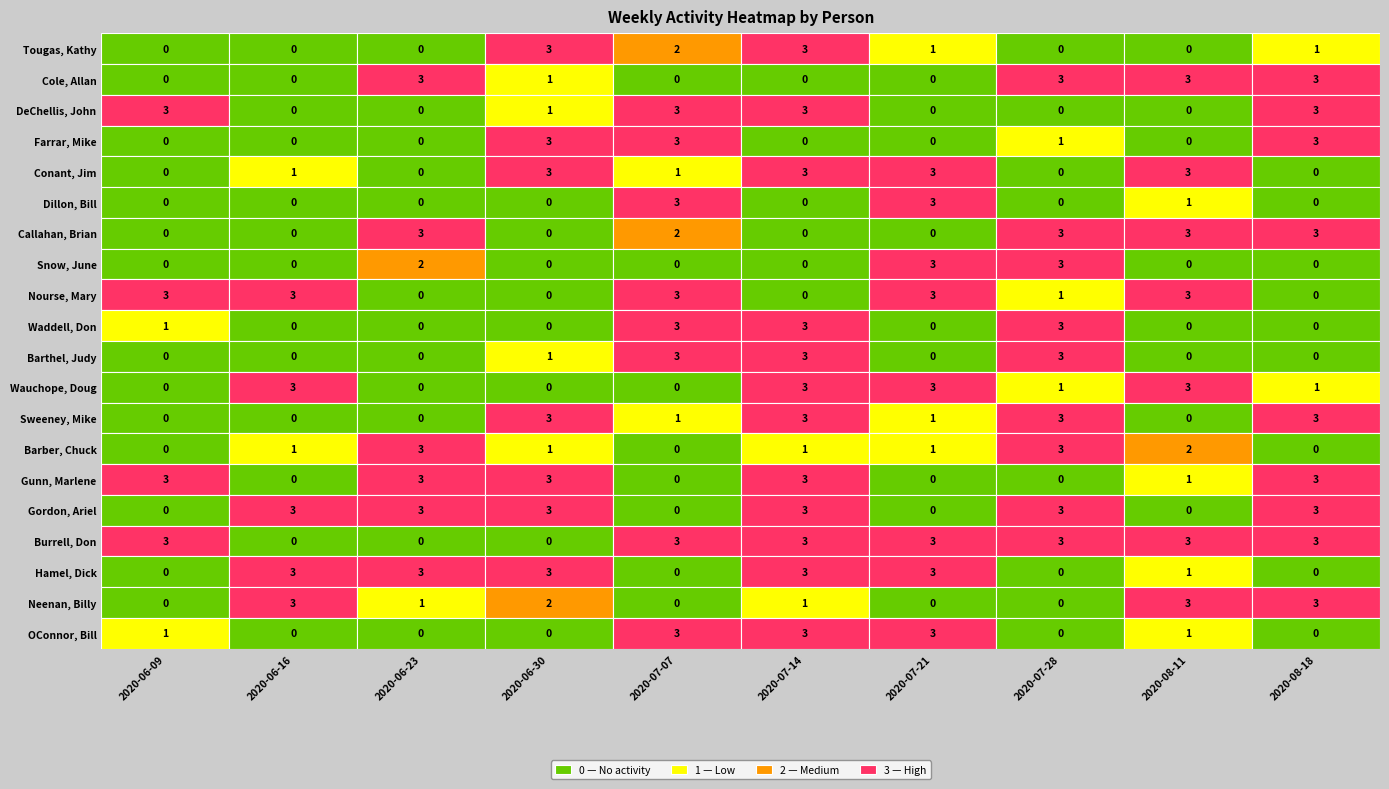

True or false: Gordon, Ariel has a value of 1 at DeChellis, John.

False